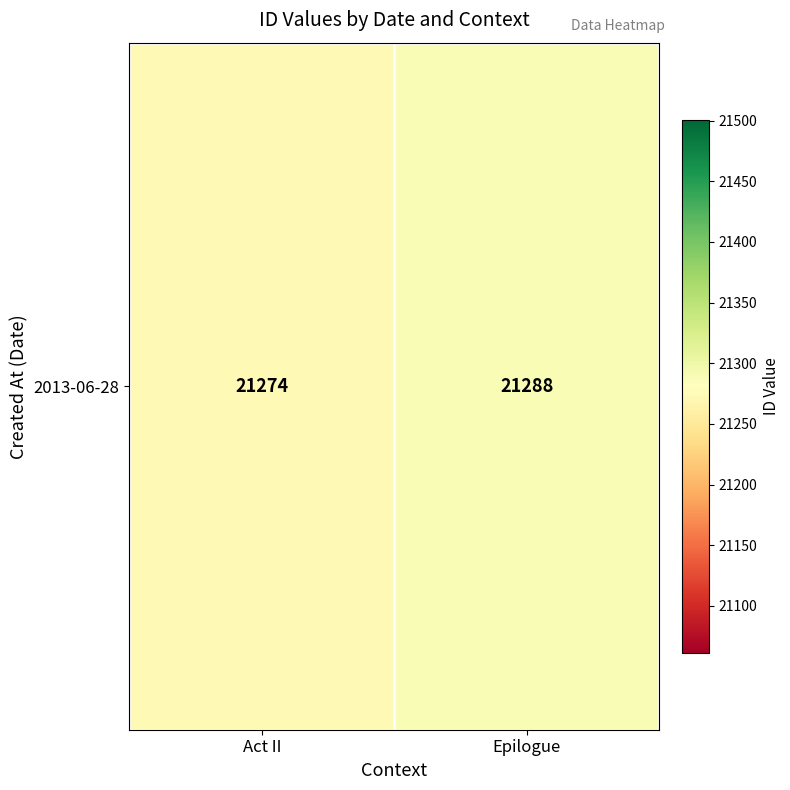

Between Act II and Epilogue, which is larger?

Epilogue